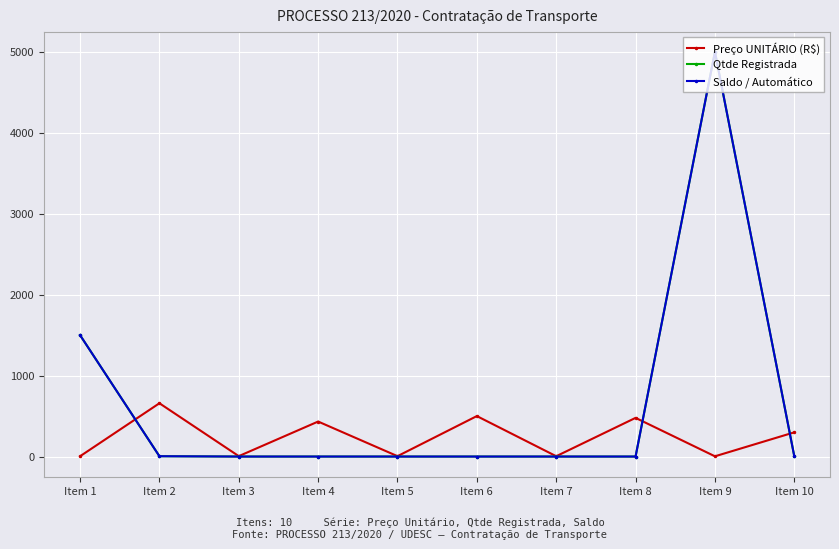

True or false: Saldo / Automático and Qtde Registrada cross at least once.

False